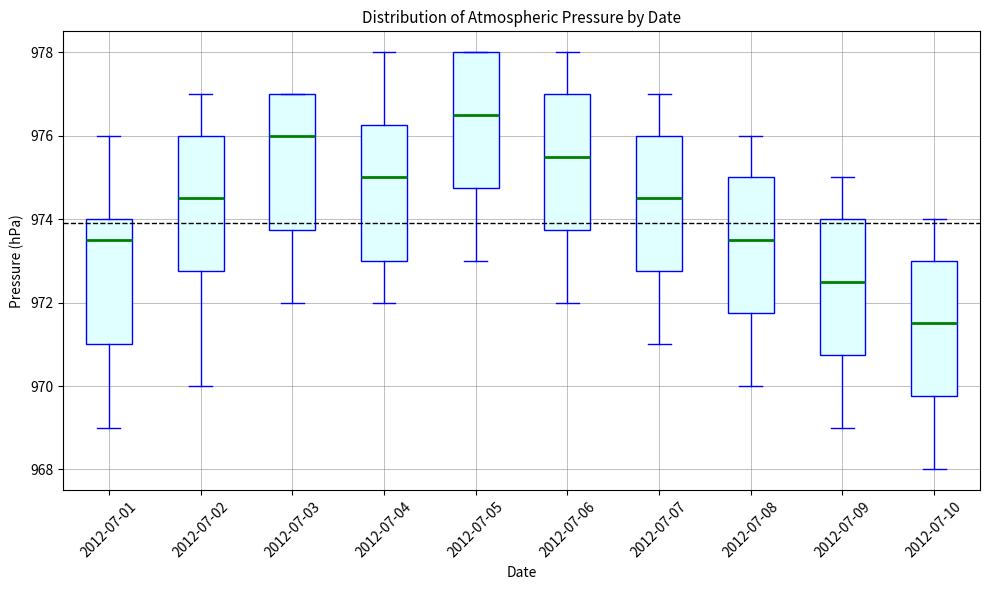

Reading left to right, transcribe this box plot: for each box, give where its median line is, the range the box spans, and where its two whiskers end, as read against the y-axis. The values are not printed on the chart, so give them approximately, as read against the axis.

2012-07-01: median 973.6, box 971.0 to 974.0, whiskers 969.0 to 976.0
2012-07-02: median 974.6, box 972.8 to 976.0, whiskers 970.0 to 977.0
2012-07-03: median 976.0, box 973.8 to 977.0, whiskers 972.0 to 977.0
2012-07-04: median 975.0, box 973.0 to 976.2, whiskers 972.0 to 978.0
2012-07-05: median 976.6, box 974.8 to 978.0, whiskers 973.0 to 978.0
2012-07-06: median 975.6, box 973.8 to 977.0, whiskers 972.0 to 978.0
2012-07-07: median 974.6, box 972.8 to 976.0, whiskers 971.0 to 977.0
2012-07-08: median 973.6, box 971.8 to 975.0, whiskers 970.0 to 976.0
2012-07-09: median 972.6, box 970.8 to 974.0, whiskers 969.0 to 975.0
2012-07-10: median 971.6, box 969.8 to 973.0, whiskers 968.0 to 974.0